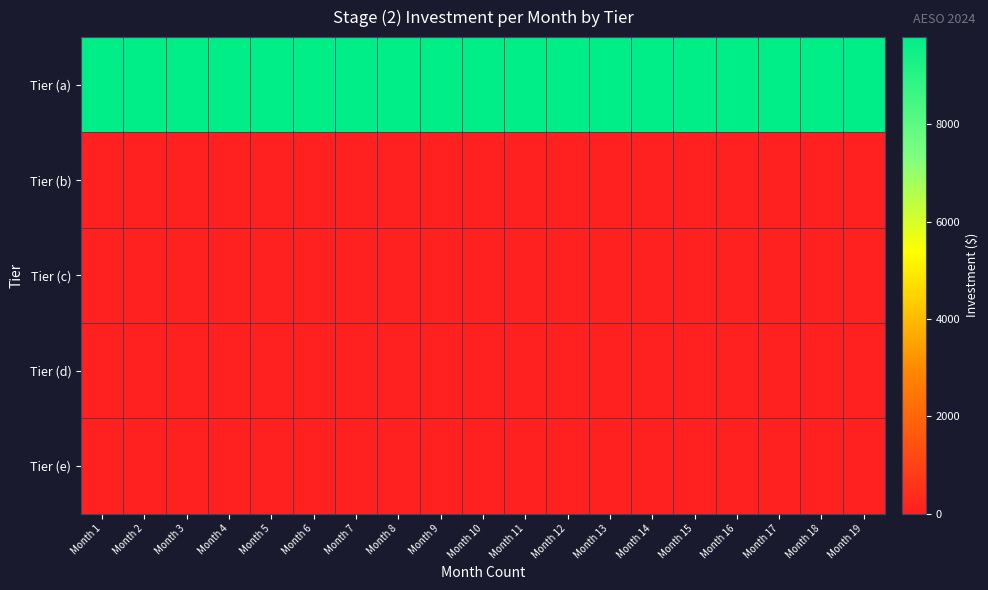

What is the spread (max minus min) of values at Month 12?

9795.8